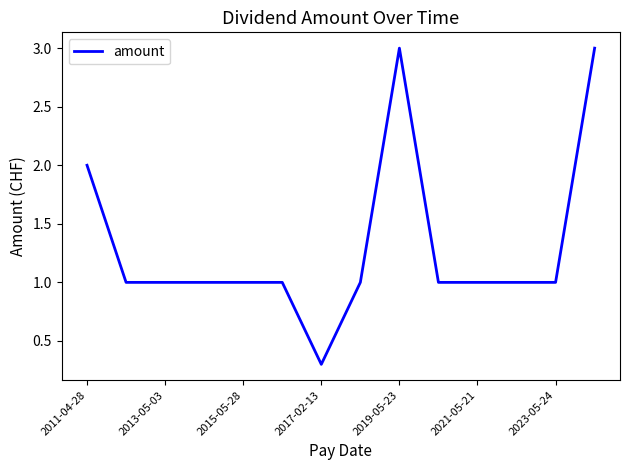

What is the minimum value shown in the chart?

0.3